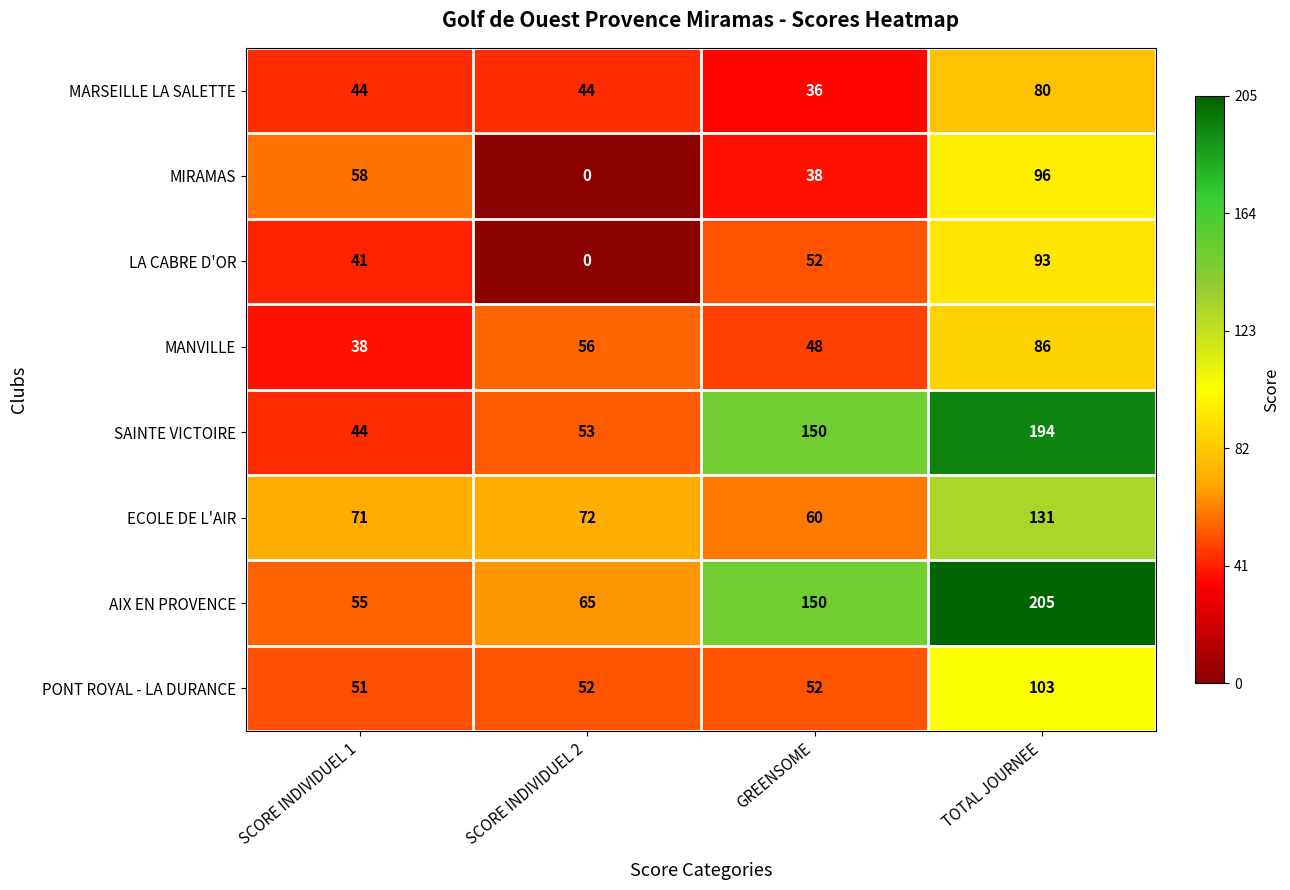

At which category does the chart reach its peak across all series?

TOTAL JOURNEE